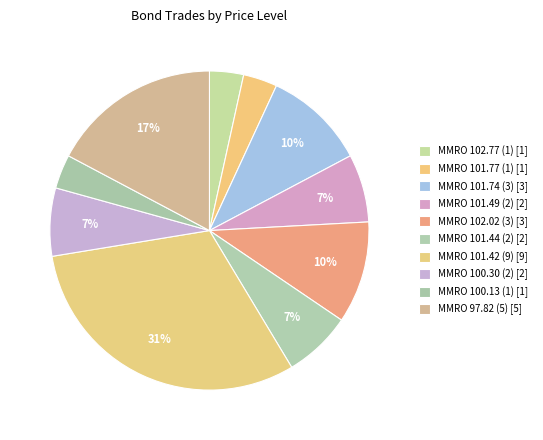

How many segments does this pie chart have?

10